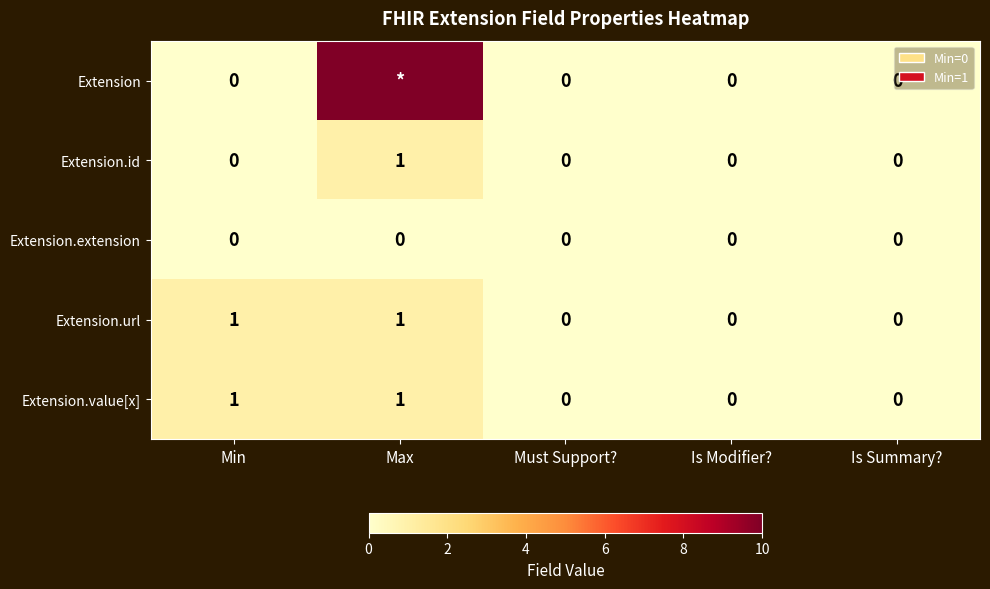

Between Max and Min, which is larger?

Max